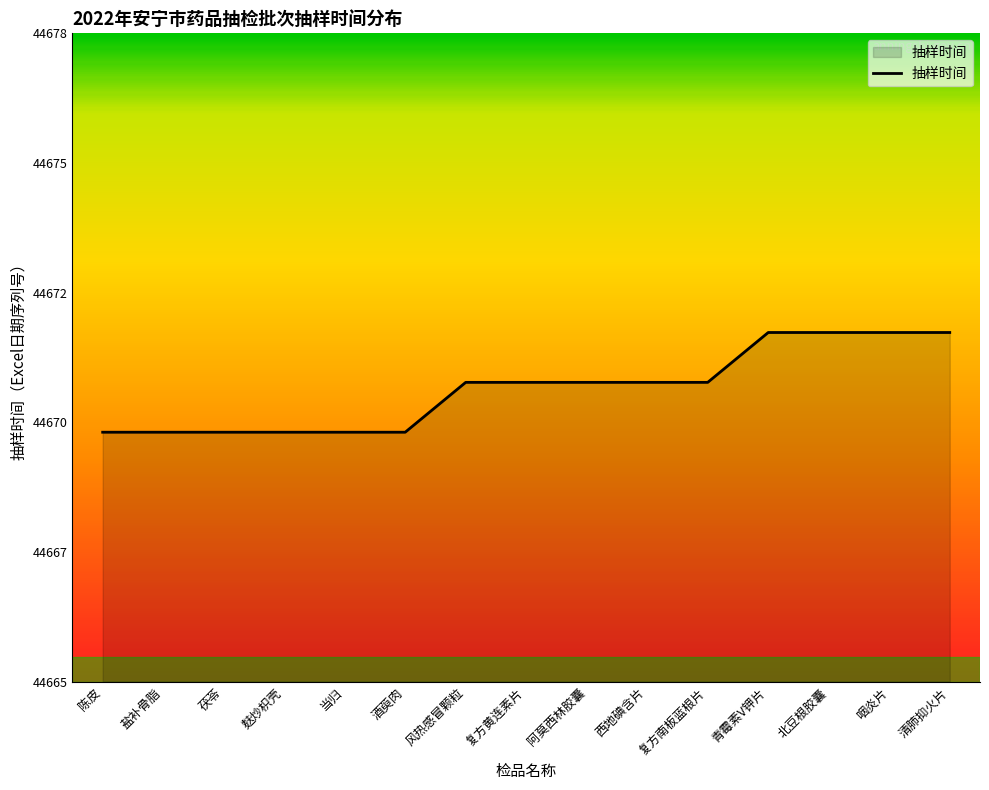

What is the smallest value displayed?

44670